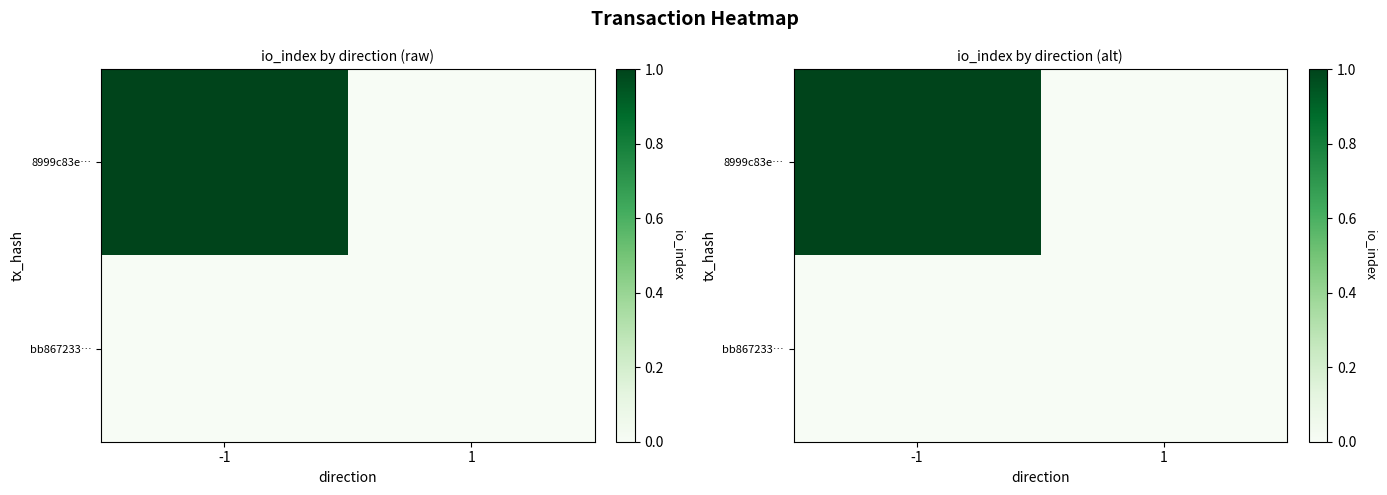

Where is bb867233… nearest to the value 0?

-1